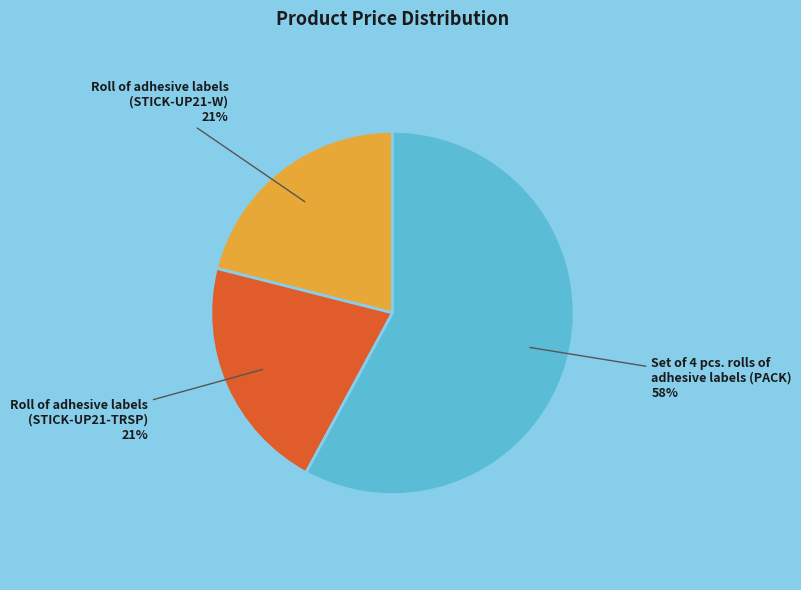

To the nearest percent, what is the average slice percentage?

33%